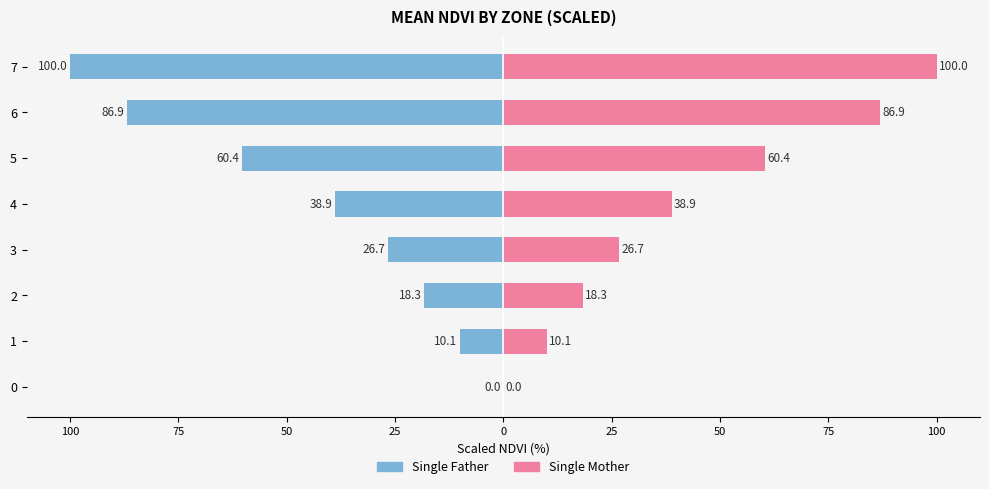

What are all the series names shown in the legend?

Single Father, Single Mother